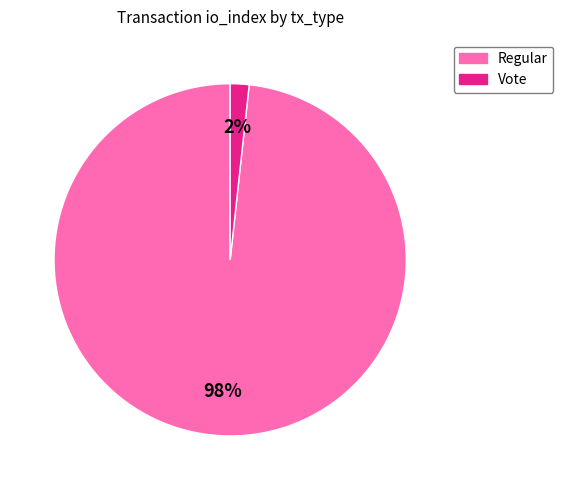

To the nearest percent, what is the average slice percentage?

50%